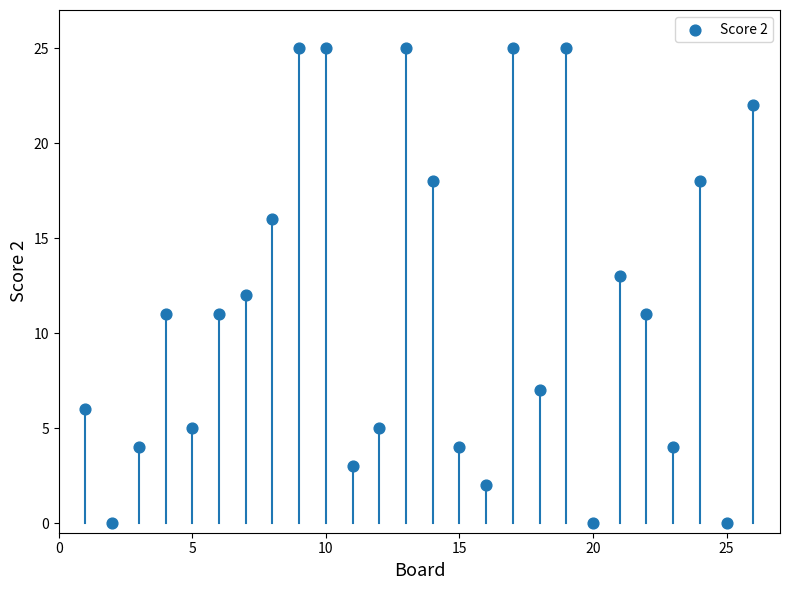

What is the range of X values (max minus min)?

25